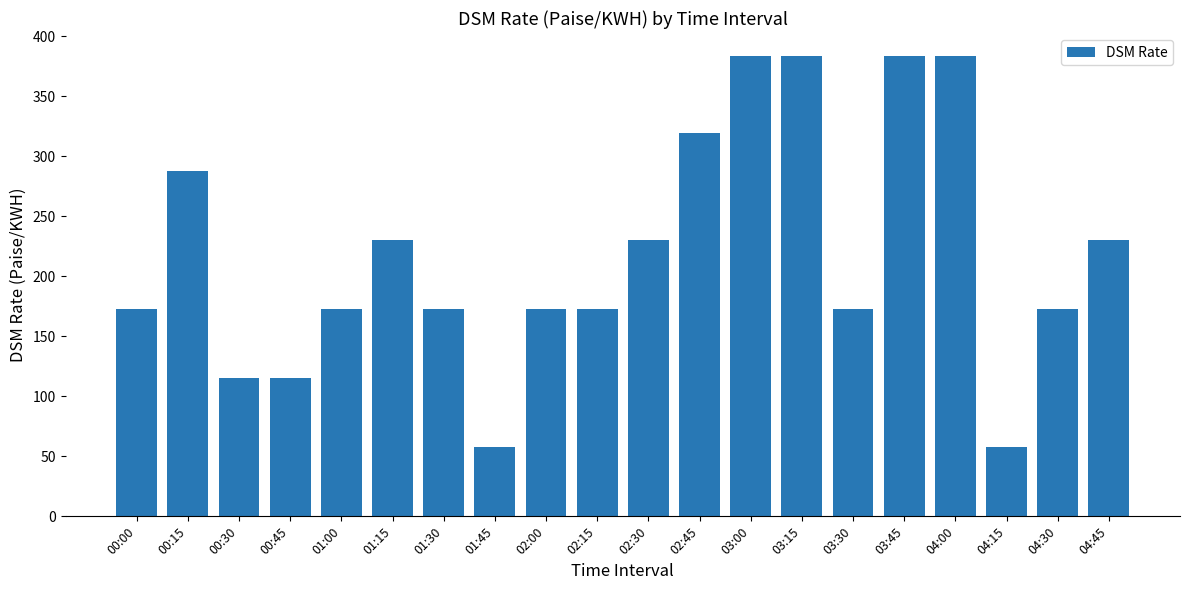

How many categories are shown in the chart?

20